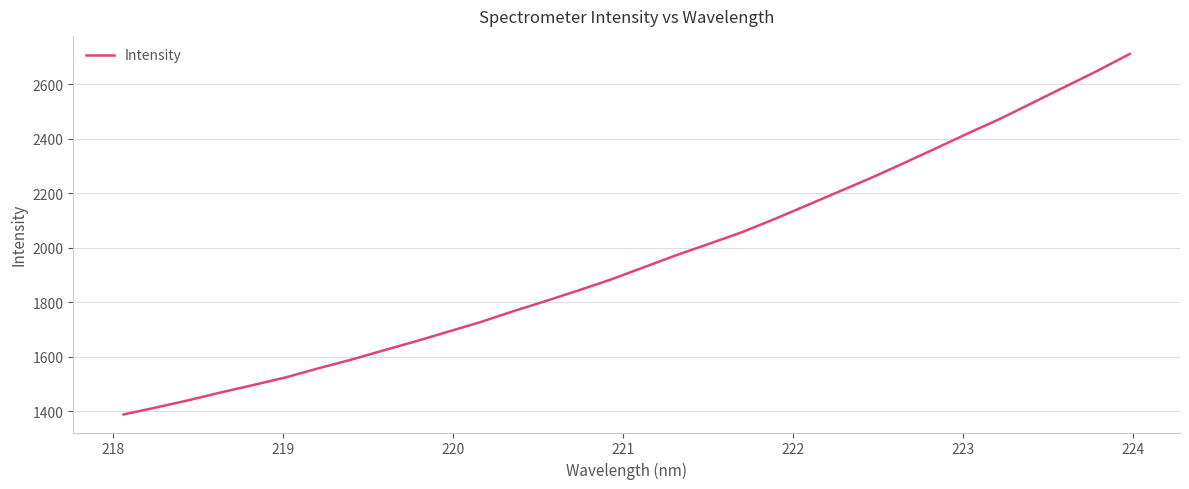

What is the greatest value displayed?

2710.9